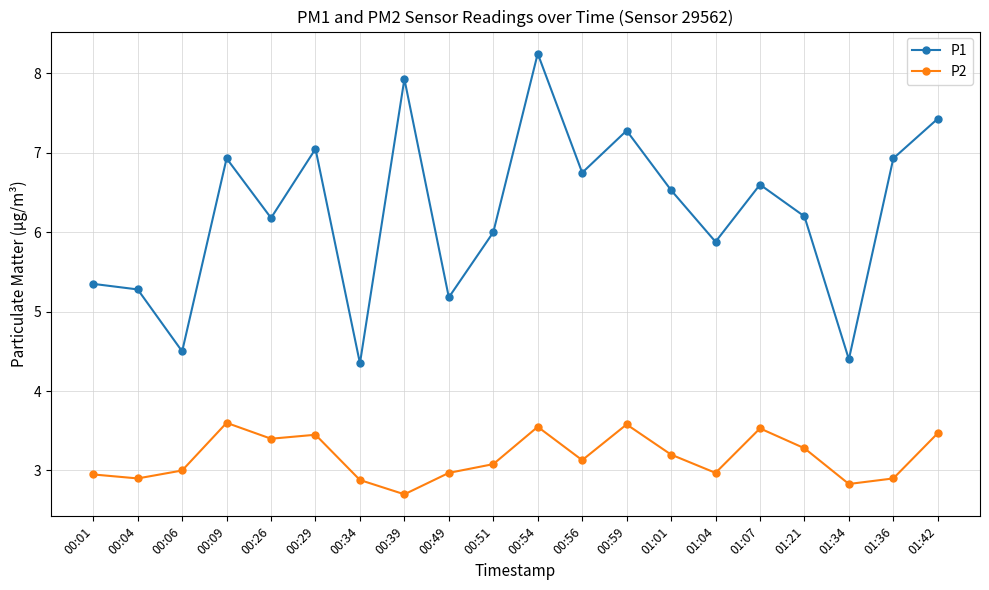

At which category is the sum across all series the highest?

00:54